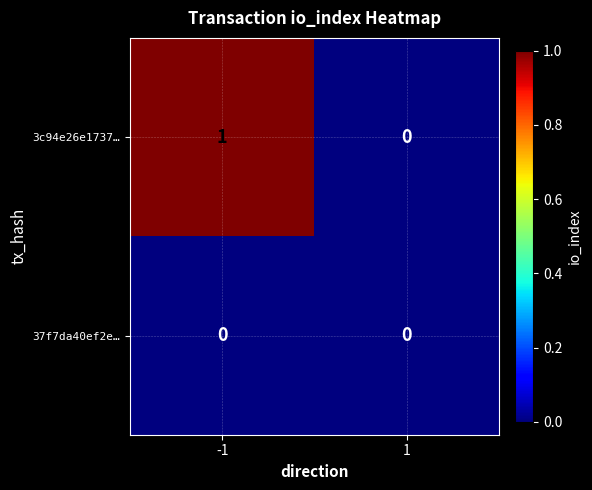

Reading right to left, what are all the values shown in this chart?

3c94e26e1737…: 0	1
37f7da40ef2e…: 0	0